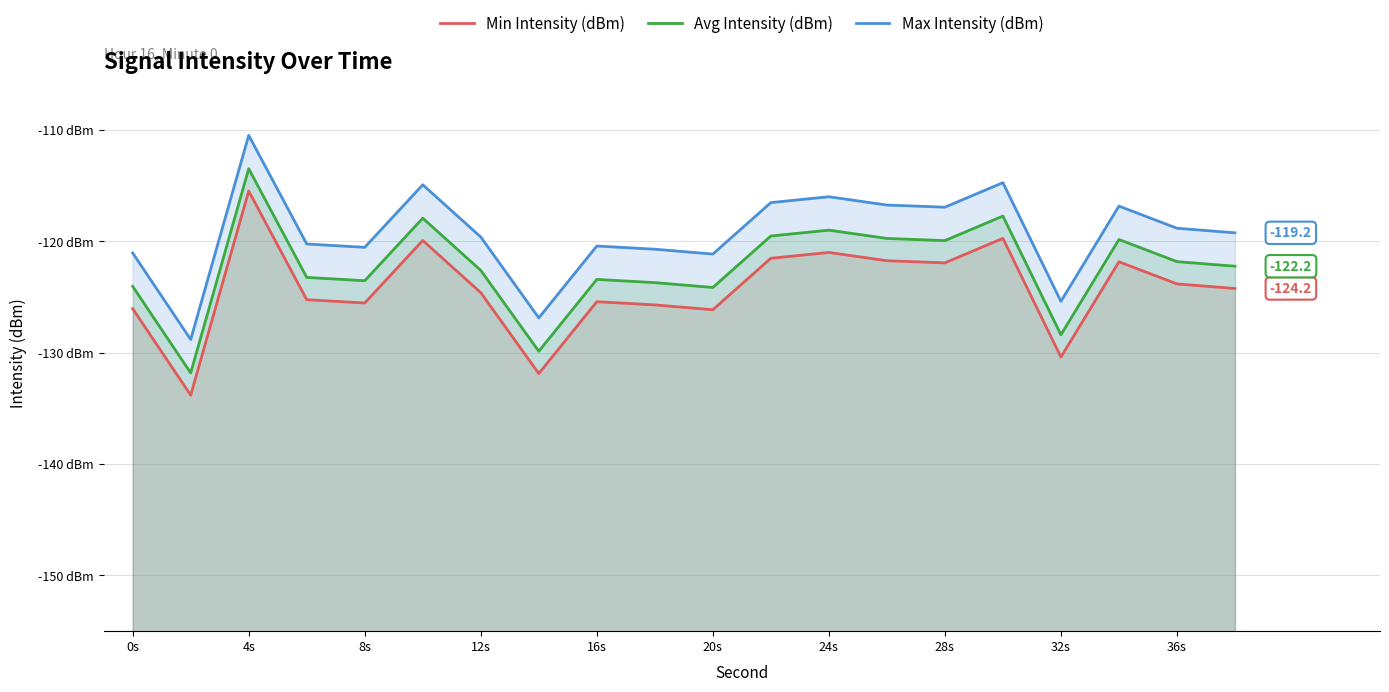

Is it true that Avg Intensity (dBm) equals -79.1 at 32s?

False